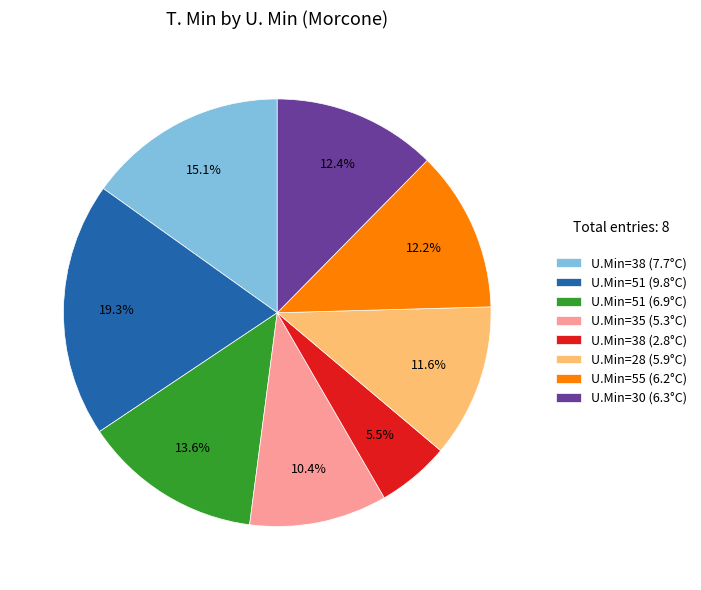

Is there a majority slice in this chart?

No